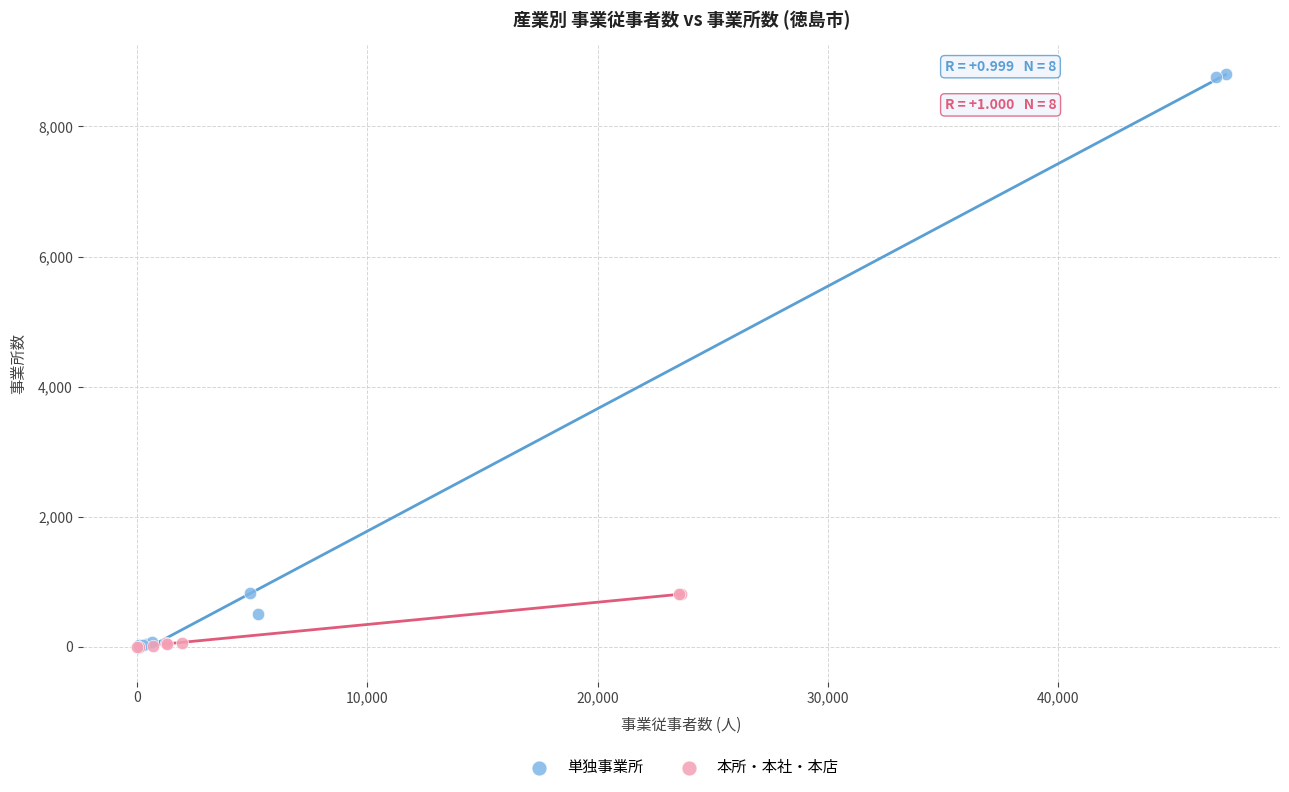

Which series reaches the maximum Y coordinate?

単独事業所